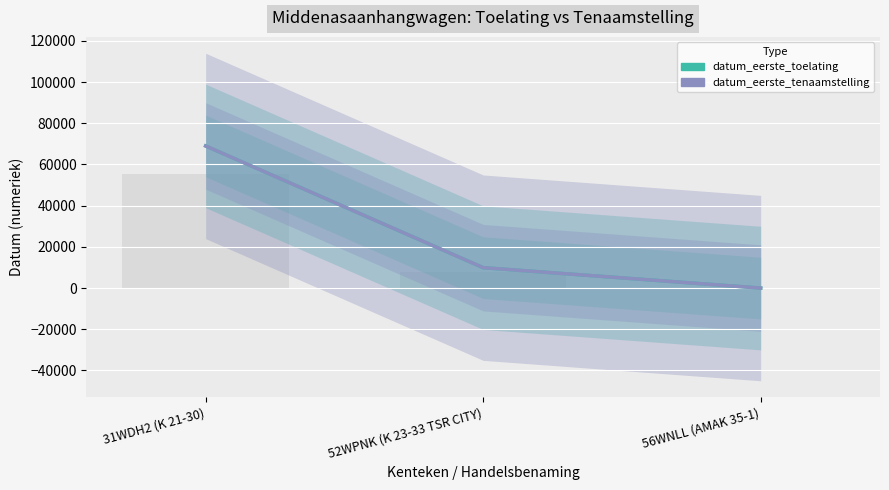

What is the maximum value for datum_eerste_toelating?

69002.0